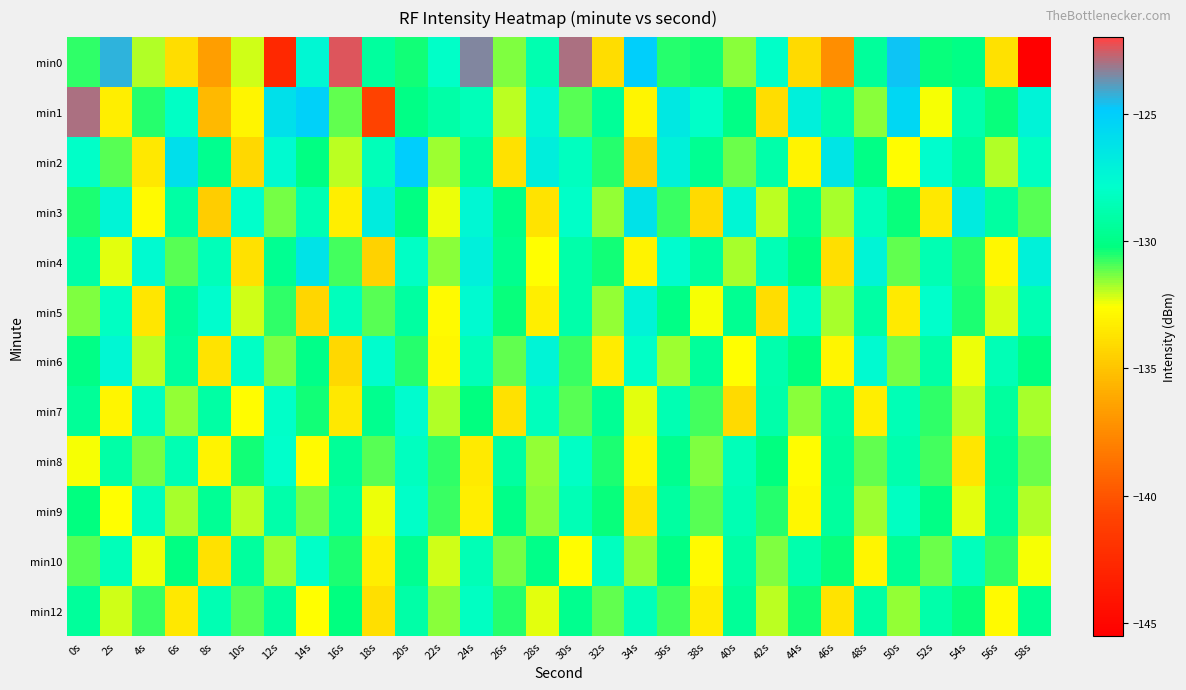

Reading left to right, what are all the values shown in this chart?

min0: 0s=-130.7	2s=-124.4	4s=-131.9	6s=-134.0	8s=-136.6	10s=-132.1	12s=-142.7	14s=-127.4	16s=-122.5	18s=-129.3	20s=-130.4	22s=-128.0	24s=-123.4	26s=-131.4	28s=-128.7	30s=-123.0	32s=-134.0	34s=-125.1	36s=-130.6	38s=-130.4	40s=-131.5	42s=-128.0	44s=-134.1	46s=-137.3	48s=-129.4	50s=-124.7	52s=-130.3	54s=-130.0	56s=-133.8	58s=-145.5
min1: 0s=-123.0	2s=-133.2	4s=-130.5	6s=-128.1	8s=-135.4	10s=-133.0	12s=-126.1	14s=-125.1	16s=-131.1	18s=-140.9	20s=-130.0	22s=-129.0	24s=-128.5	26s=-132.0	28s=-127.5	30s=-131.0	32s=-129.5	34s=-133.0	36s=-126.5	38s=-128.0	40s=-130.0	42s=-134.0	44s=-127.0	46s=-129.0	48s=-131.5	50s=-125.5	52s=-132.5	54s=-128.8	56s=-130.3	58s=-127.2
min2: 0s=-128.0	2s=-131.0	4s=-133.5	6s=-126.0	8s=-129.8	10s=-134.2	12s=-127.6	14s=-130.1	16s=-132.0	18s=-128.5	20s=-125.0	22s=-131.7	24s=-129.3	26s=-133.8	28s=-126.9	30s=-128.3	32s=-130.6	34s=-134.5	36s=-127.1	38s=-129.7	40s=-131.2	42s=-128.9	44s=-133.1	46s=-126.4	48s=-130.0	50s=-132.7	52s=-127.8	54s=-129.4	56s=-131.9	58s=-128.2
min3: 0s=-130.5	2s=-127.3	4s=-132.8	6s=-129.1	8s=-134.6	10s=-127.9	12s=-131.3	14s=-128.7	16s=-133.2	18s=-126.8	20s=-130.1	22s=-132.4	24s=-127.5	26s=-129.9	28s=-133.7	30s=-128.0	32s=-131.6	34s=-126.2	36s=-130.8	38s=-134.1	40s=-127.4	42s=-132.0	44s=-129.6	46s=-131.8	48s=-128.4	50s=-130.3	52s=-133.5	54s=-126.7	56s=-129.2	58s=-131.0
min4: 0s=-129.0	2s=-132.3	4s=-127.6	6s=-131.0	8s=-128.5	10s=-133.8	12s=-129.7	14s=-126.3	16s=-130.9	18s=-134.4	20s=-128.1	22s=-131.5	24s=-127.0	26s=-129.8	28s=-132.6	30s=-128.9	32s=-130.4	34s=-133.1	36s=-127.7	38s=-129.3	40s=-131.8	42s=-128.6	44s=-130.2	46s=-133.9	48s=-127.3	50s=-131.1	52s=-128.7	54s=-130.6	56s=-132.9	58s=-127.1
min5: 0s=-131.4	2s=-128.2	4s=-133.6	6s=-129.5	8s=-127.8	10s=-132.1	12s=-130.7	14s=-134.3	16s=-128.4	18s=-131.0	20s=-129.2	22s=-132.8	24s=-127.6	26s=-130.3	28s=-133.2	30s=-128.9	32s=-131.6	34s=-127.2	36s=-130.0	38s=-132.5	40s=-129.7	42s=-134.0	44s=-128.3	46s=-131.8	48s=-129.1	50s=-133.4	52s=-127.9	54s=-130.5	56s=-132.2	58s=-128.7
min6: 0s=-130.0	2s=-127.5	4s=-132.0	6s=-129.3	8s=-133.7	10s=-128.1	12s=-131.4	14s=-129.9	16s=-134.2	18s=-127.8	20s=-130.6	22s=-132.9	24s=-128.5	26s=-131.1	28s=-127.3	30s=-130.8	32s=-133.3	34s=-128.0	36s=-131.7	38s=-129.4	40s=-132.6	42s=-128.8	44s=-130.2	46s=-133.0	48s=-127.6	50s=-131.3	52s=-129.0	54s=-132.4	56s=-128.6	58s=-130.1
min7: 0s=-129.5	2s=-133.0	4s=-128.3	6s=-131.6	8s=-129.1	10s=-132.7	12s=-128.0	14s=-130.4	16s=-133.5	18s=-129.8	20s=-127.7	22s=-131.9	24s=-130.2	26s=-133.8	28s=-128.4	30s=-131.0	32s=-129.6	34s=-132.3	36s=-128.7	38s=-130.9	40s=-134.1	42s=-128.9	44s=-131.5	46s=-129.2	48s=-133.2	50s=-128.6	52s=-130.7	54s=-132.0	56s=-129.3	58s=-131.8
min8: 0s=-132.5	2s=-129.0	4s=-131.3	6s=-128.7	8s=-133.1	10s=-130.4	12s=-127.9	14s=-132.8	16s=-129.5	18s=-131.0	20s=-128.3	22s=-130.7	24s=-133.4	26s=-129.2	28s=-131.6	30s=-128.1	32s=-130.5	34s=-133.0	36s=-129.8	38s=-131.4	40s=-128.5	42s=-130.2	44s=-132.7	46s=-129.4	48s=-131.1	50s=-128.8	52s=-130.9	54s=-133.6	56s=-129.7	58s=-131.2
min9: 0s=-130.2	2s=-132.6	4s=-128.4	6s=-131.8	8s=-129.6	10s=-132.0	12s=-128.9	14s=-131.3	16s=-129.1	18s=-132.4	20s=-128.0	22s=-130.8	24s=-133.2	26s=-129.9	28s=-131.5	30s=-128.6	32s=-130.3	34s=-133.7	36s=-129.2	38s=-131.0	40s=-128.7	42s=-130.6	44s=-132.9	46s=-129.3	48s=-131.7	50s=-128.2	52s=-130.0	54s=-132.3	56s=-129.5	58s=-131.9
min10: 0s=-131.0	2s=-128.5	4s=-132.4	6s=-130.1	8s=-133.8	10s=-129.3	12s=-131.7	14s=-128.0	16s=-130.5	18s=-133.2	20s=-129.7	22s=-132.1	24s=-128.6	26s=-131.3	28s=-129.9	30s=-132.7	32s=-128.3	34s=-131.6	36s=-130.0	38s=-132.8	40s=-129.1	42s=-131.4	44s=-128.8	46s=-130.3	48s=-133.0	50s=-129.6	52s=-131.2	54s=-128.4	56s=-130.7	58s=-132.5
min12: 0s=-129.4	2s=-132.1	4s=-130.8	6s=-133.5	8s=-128.7	10s=-131.0	12s=-129.3	14s=-132.6	16s=-130.2	18s=-133.9	20s=-129.0	22s=-131.5	24s=-128.2	26s=-130.6	28s=-132.3	30s=-129.8	32s=-131.1	34s=-128.5	36s=-130.9	38s=-133.3	40s=-129.5	42s=-132.0	44s=-130.4	46s=-133.7	48s=-129.1	50s=-131.6	52s=-128.9	54s=-130.3	56s=-132.8	58s=-129.7